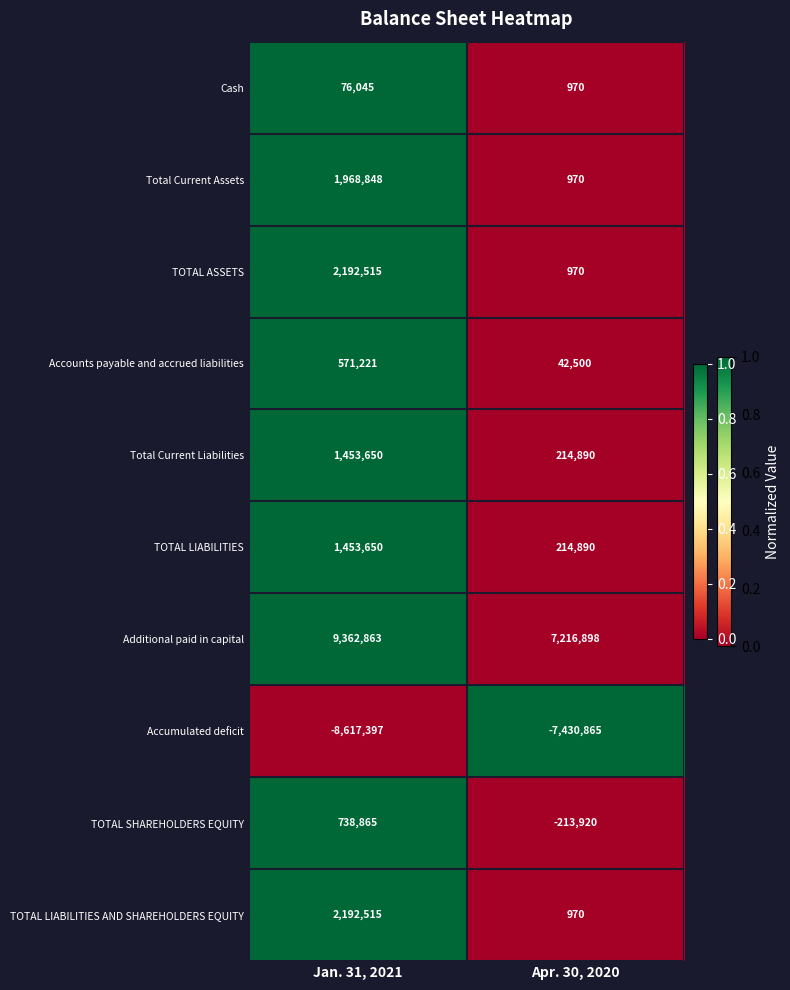

What is the greatest value displayed?

9362863